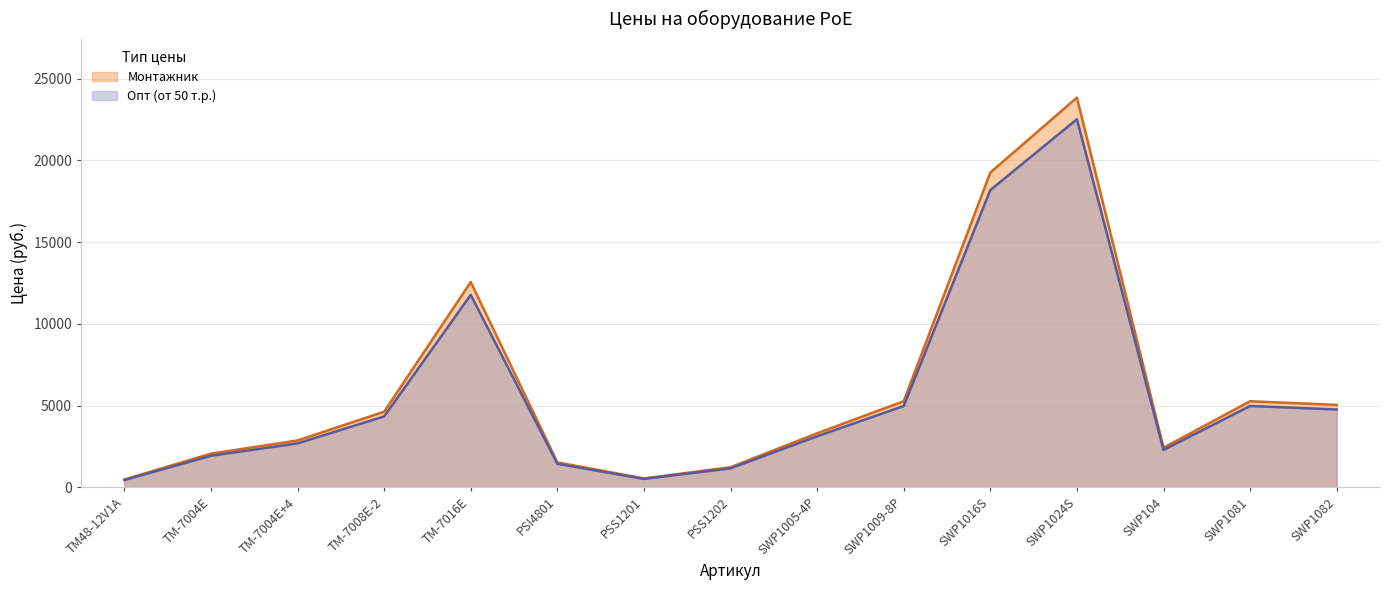

Reading right to left, what are all the values shown in this chart?

Монтажник: SWP1082=5040.0	SWP1081=5265.0	SWP104=2421.0	SWP1024S=23850.0	SWP1016S=19260.0	SWP1009-8P=5265.0	SWP1005-4P=3303.0	PSS1202=1224.0	PSS1201=540.0	PSI4801=1521.0	TM-7016E=12560.0	TM-7008E-2=4624.0	TM-7004E+4=2864.0	TM-7004E=2056.0	ТМ48-12V1A=472.0
Опт (от 50 т.р.): SWP1082=4760.0	SWP1081=4972.5	SWP104=2286.5	SWP1024S=22525.0	SWP1016S=18190.0	SWP1009-8P=4972.5	SWP1005-4P=3119.5	PSS1202=1156.0	PSS1201=510.0	PSI4801=1436.5	TM-7016E=11775.0	TM-7008E-2=4335.0	TM-7004E+4=2685.0	TM-7004E=1927.5	ТМ48-12V1A=442.5